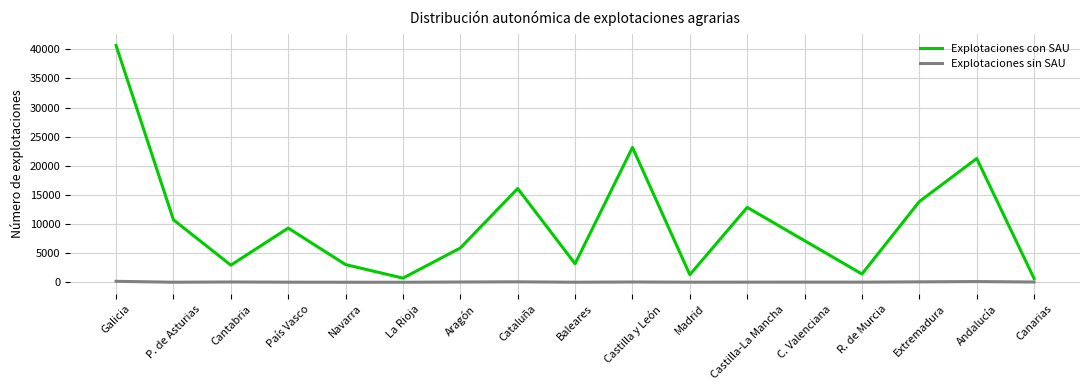

True or false: Explotaciones con SAU has a value of 22362 at Cataluña.

False